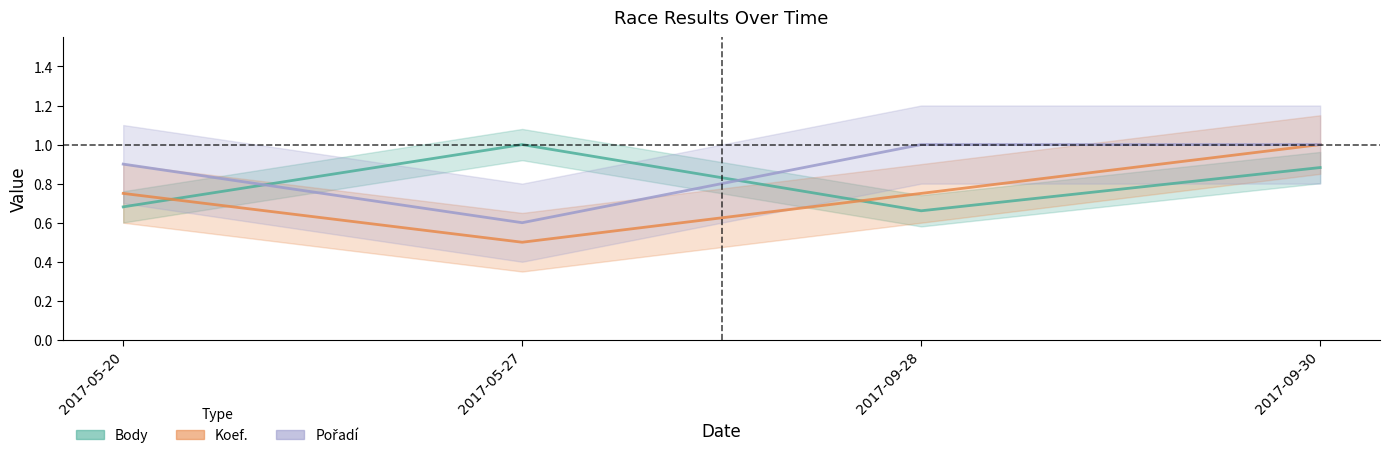

After their last crossing, which series has the higher values: Body or Koef.?

Koef.